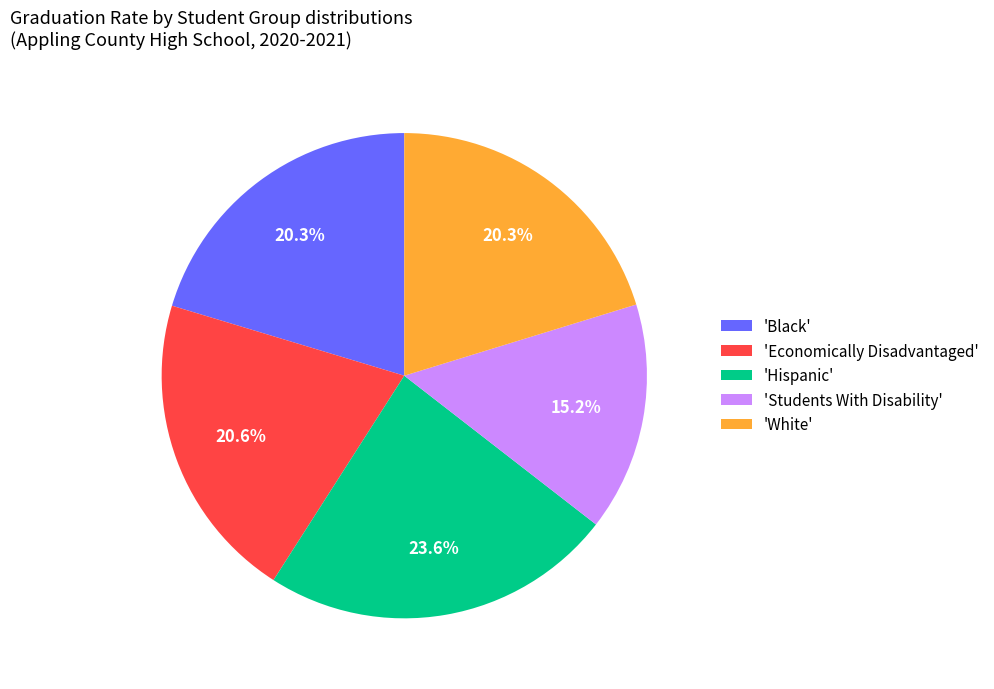

What is the smallest slice in the pie chart?

'Students With Disability'